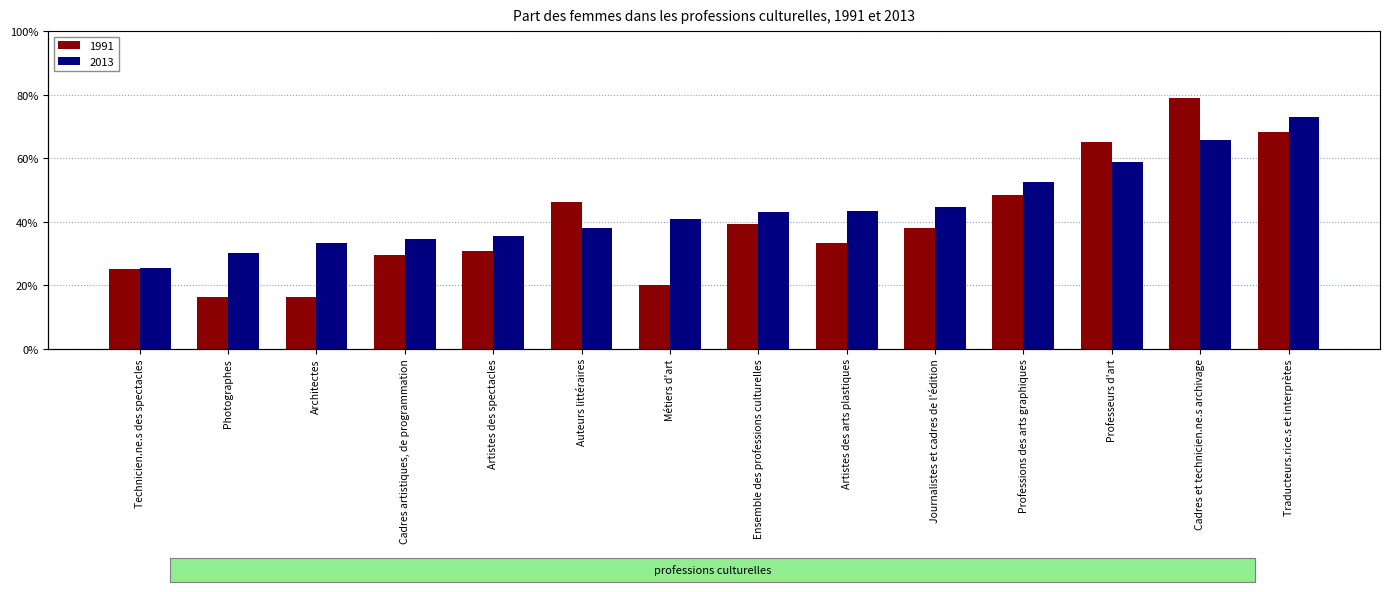

List the series in order of their overall mean, highest first.

2013, 1991